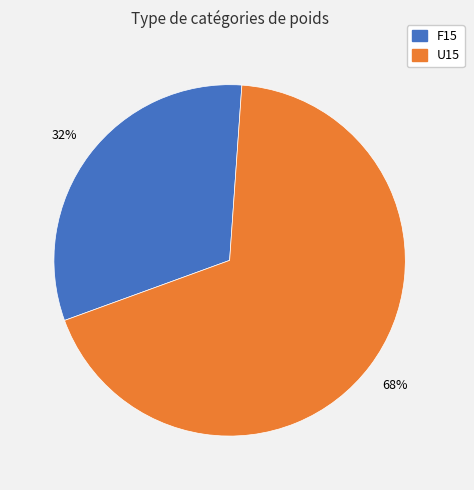

Does any single category account for the majority?

Yes